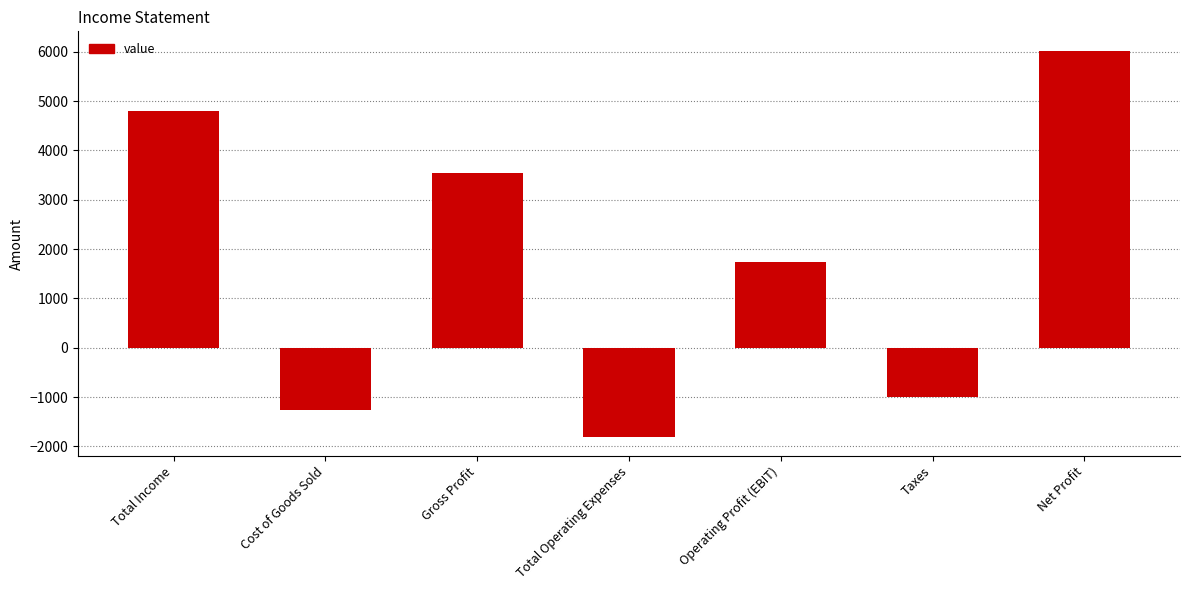

At which label is the value closest to 2111?

Operating Profit (EBIT)